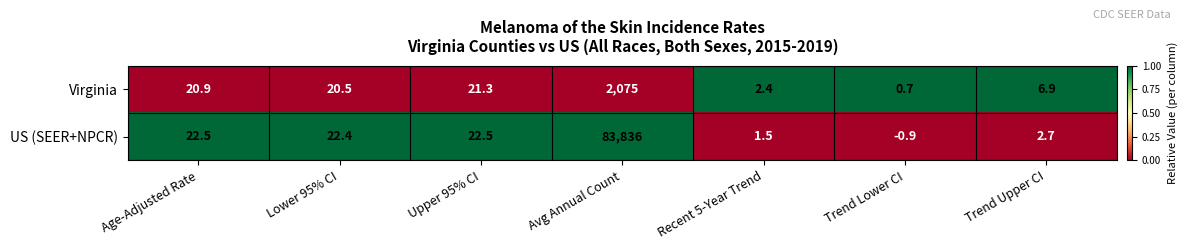

How many data points in US (SEER+NPCR) are less than 22?

3